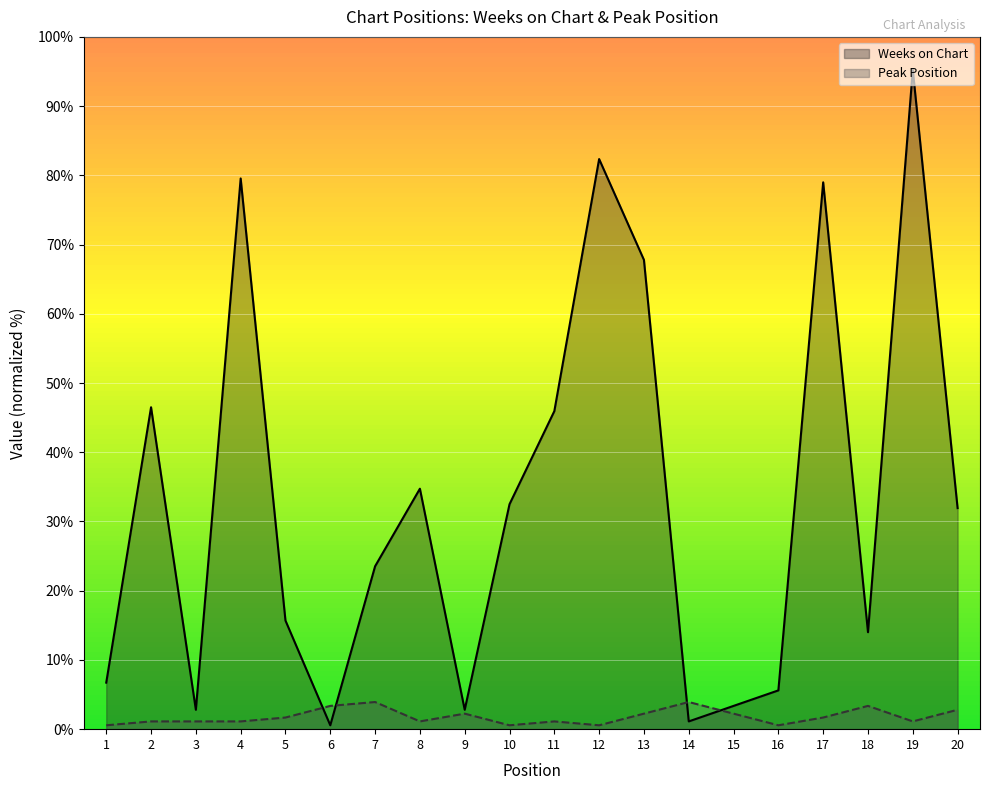

At which category does Peak Position reach its first local peak?

7